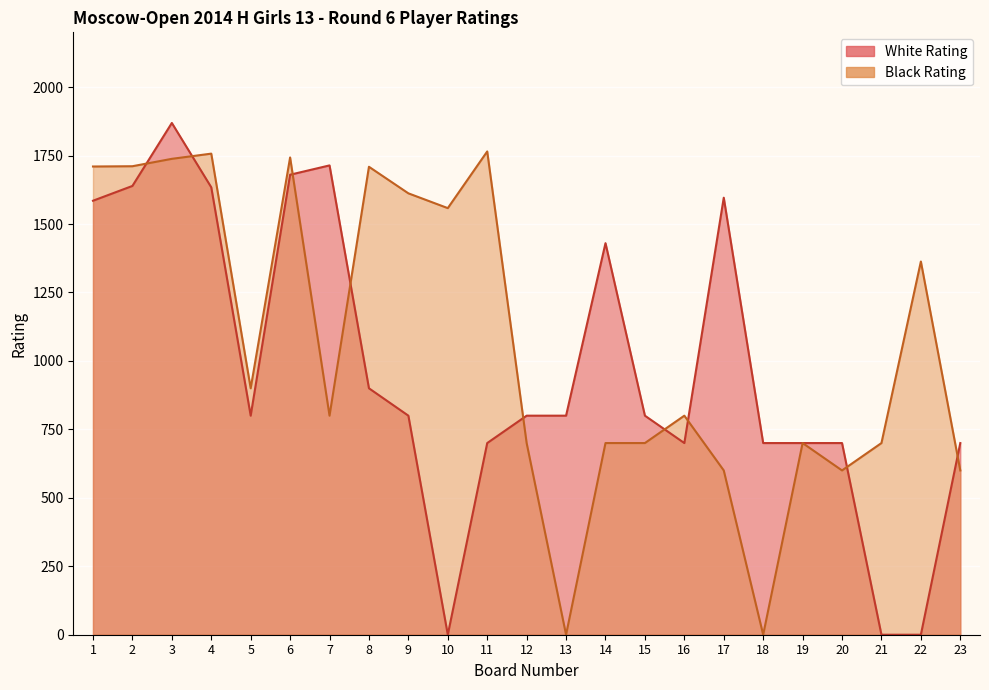

True or false: Black Rating and White Rating cross at least once.

True